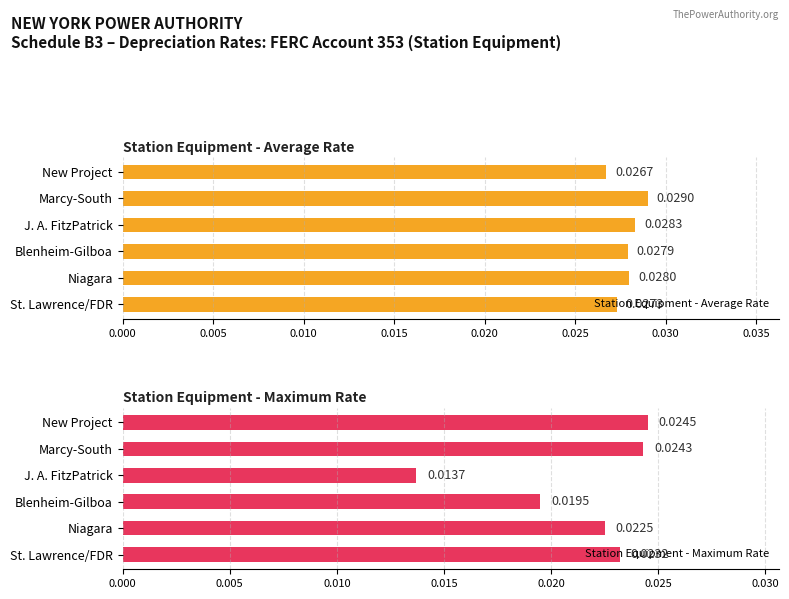

At which label does Station Equipment - Maximum Rate reach its peak?

New Project